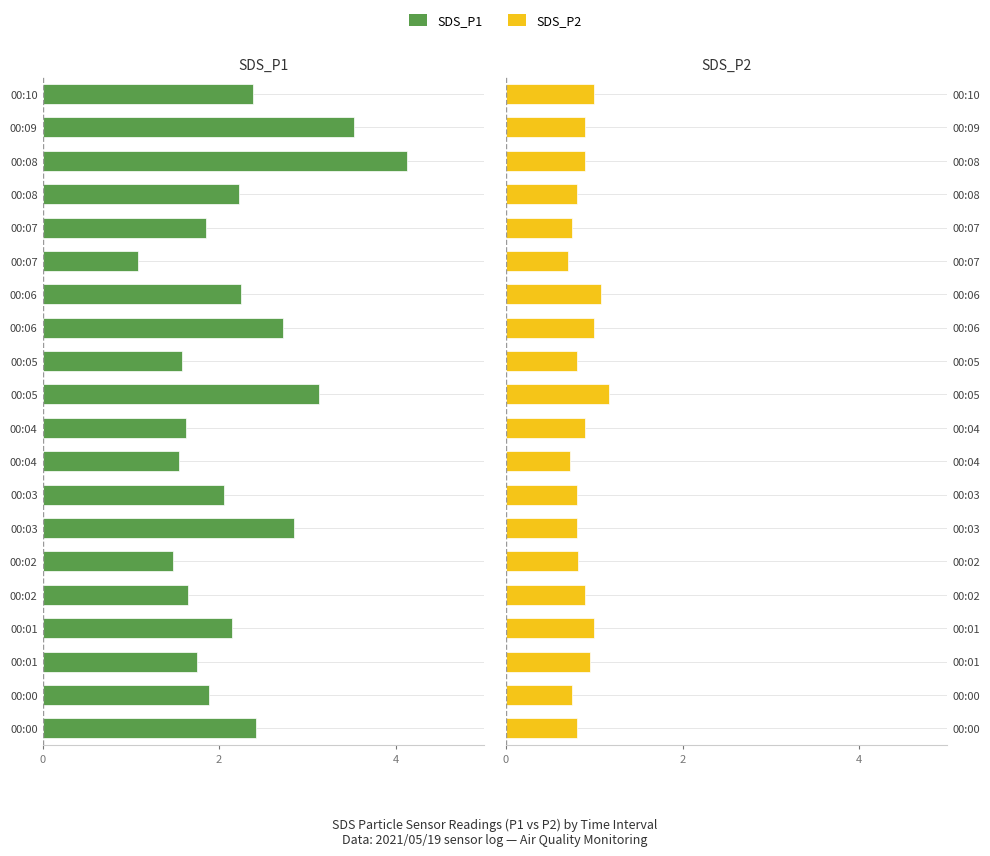

The SDS_P1 series shows -1.1 at 00:01. True or false?

False